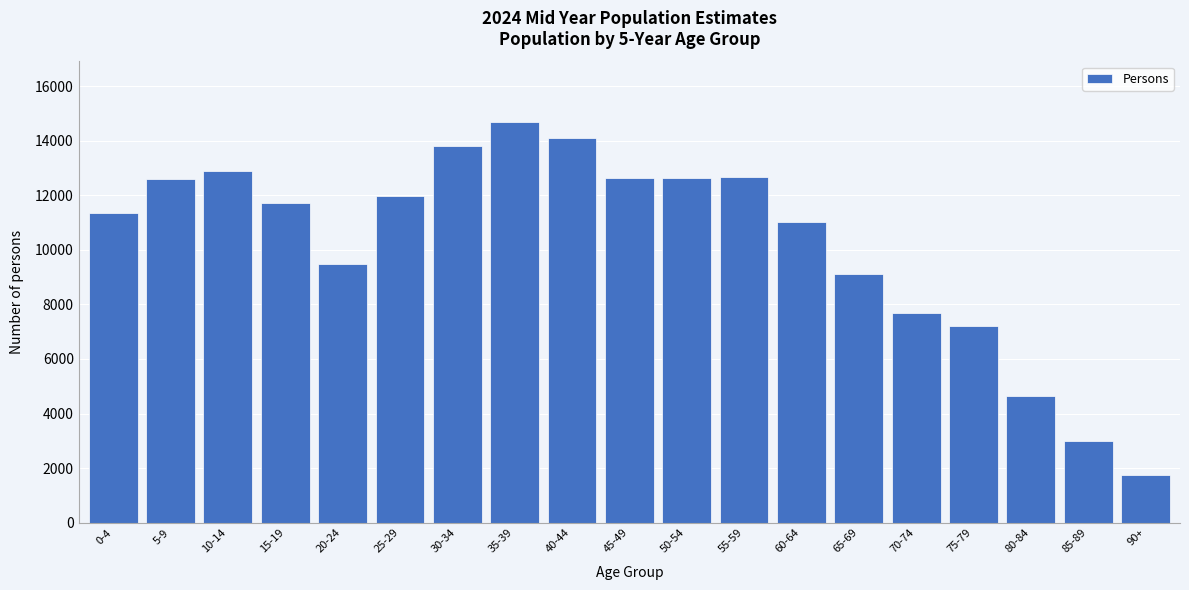

What is the maximum value shown in the chart?

14700